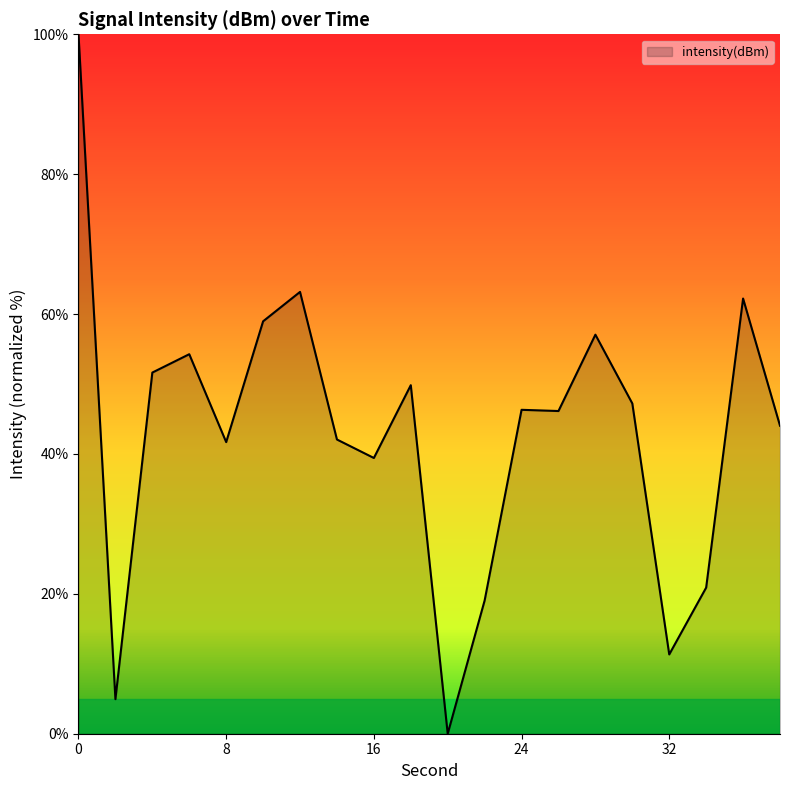

What is the greatest value displayed?

100.0